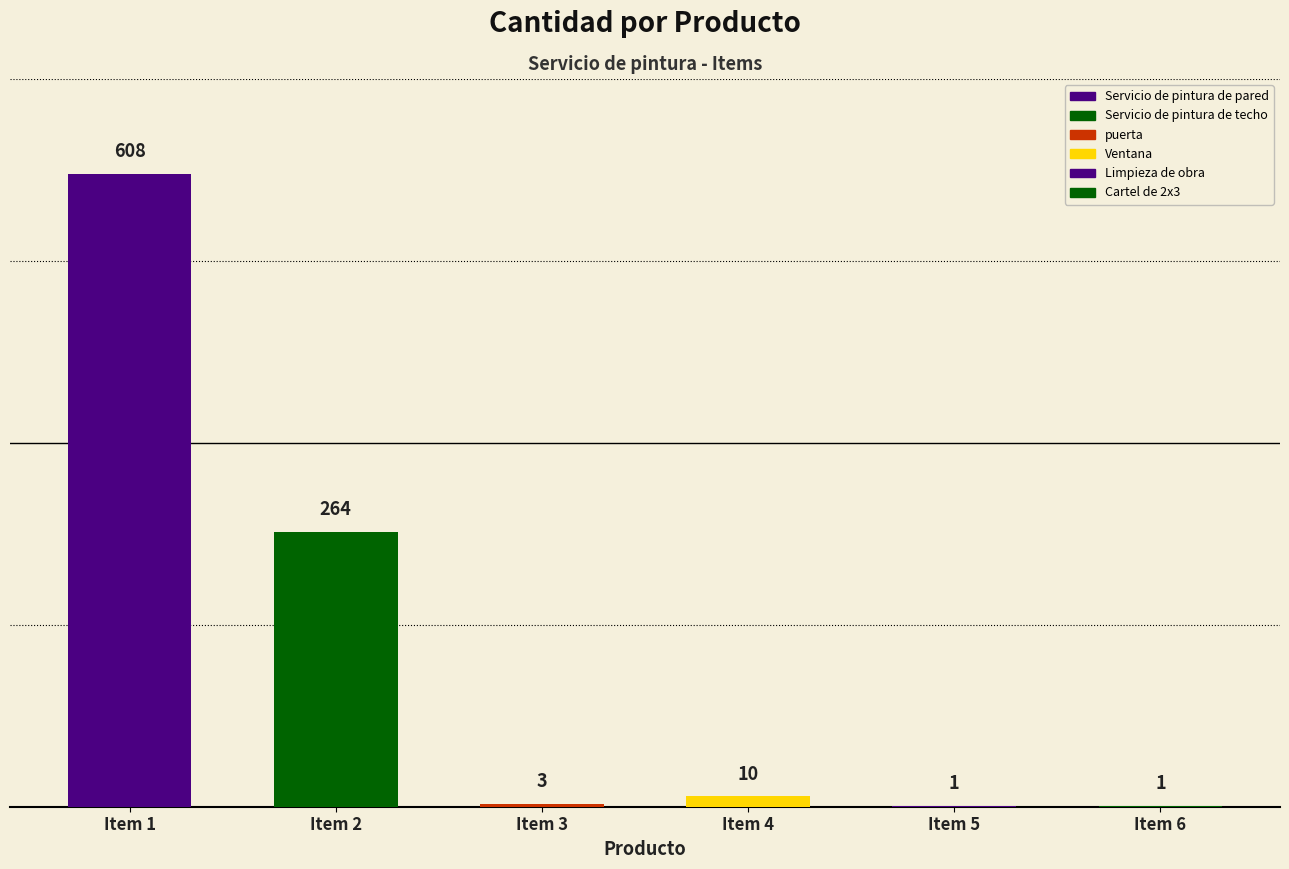

What is the average value of the cantidad series?

148